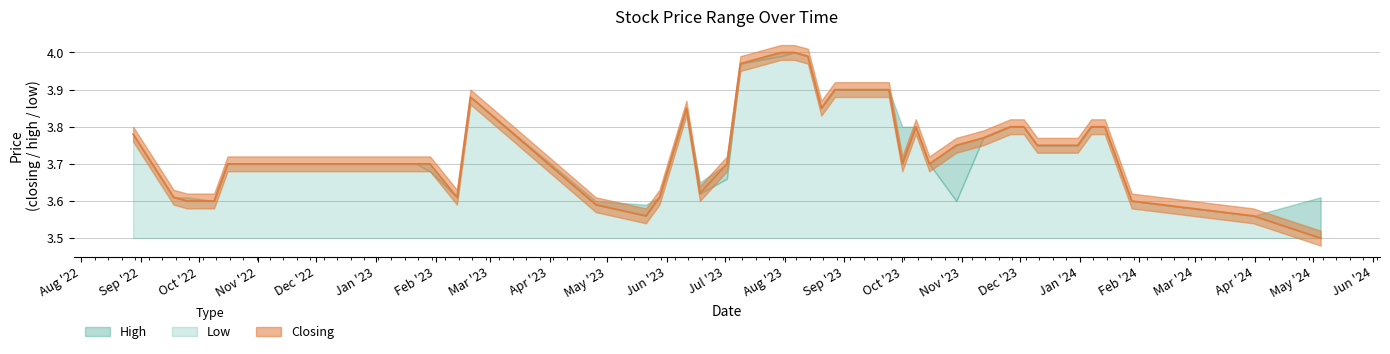

How many interior local valleys does the High series have?

7